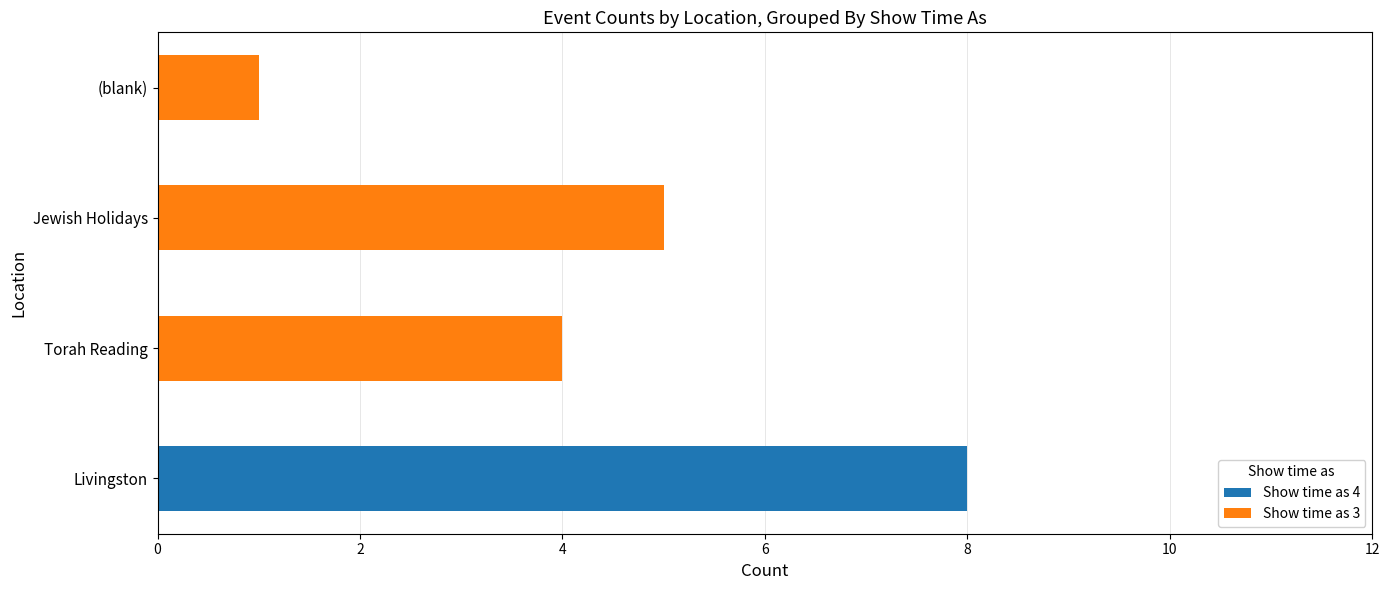

At which category is the sum across all series the highest?

Livingston